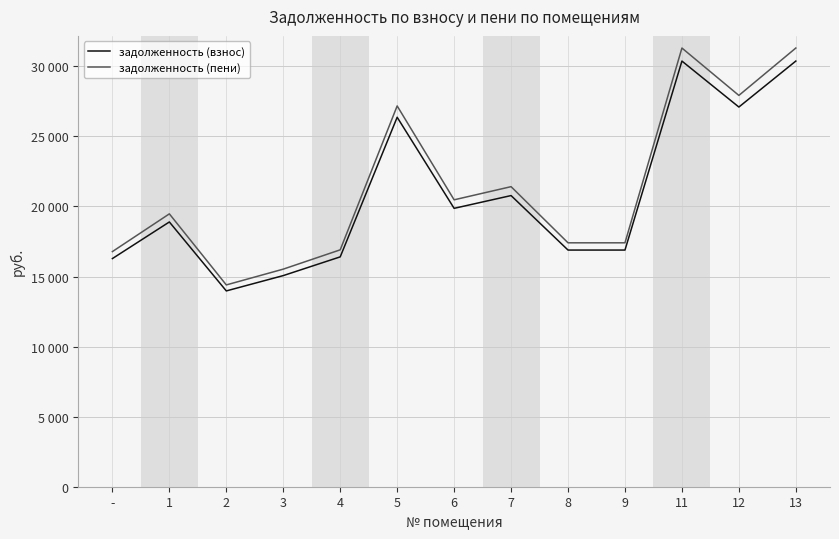

What is the label of the 7th point from the left?

6